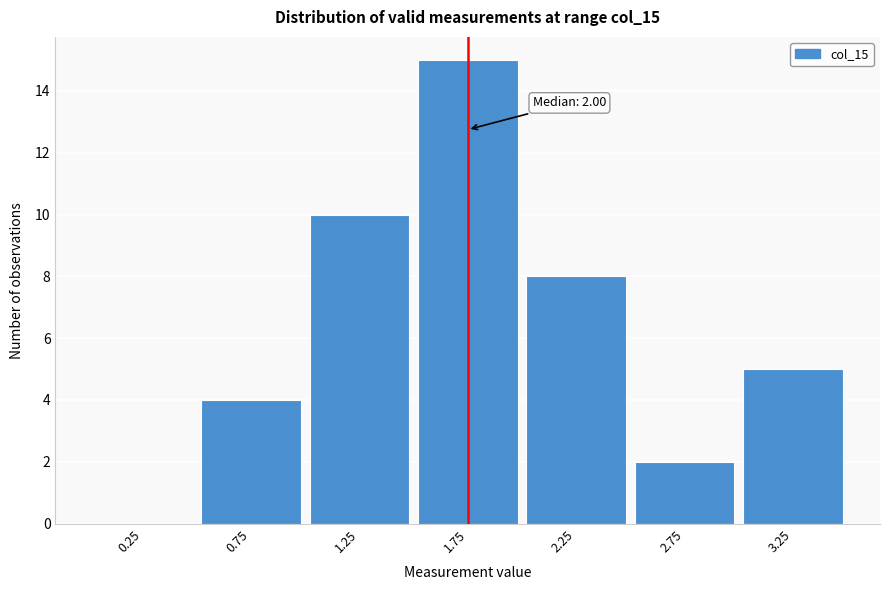

Reading left to right, extract all data points from this chart.

0.25=0	0.75=4	1.25=10	1.75=15	2.25=8	2.75=2	3.25=5